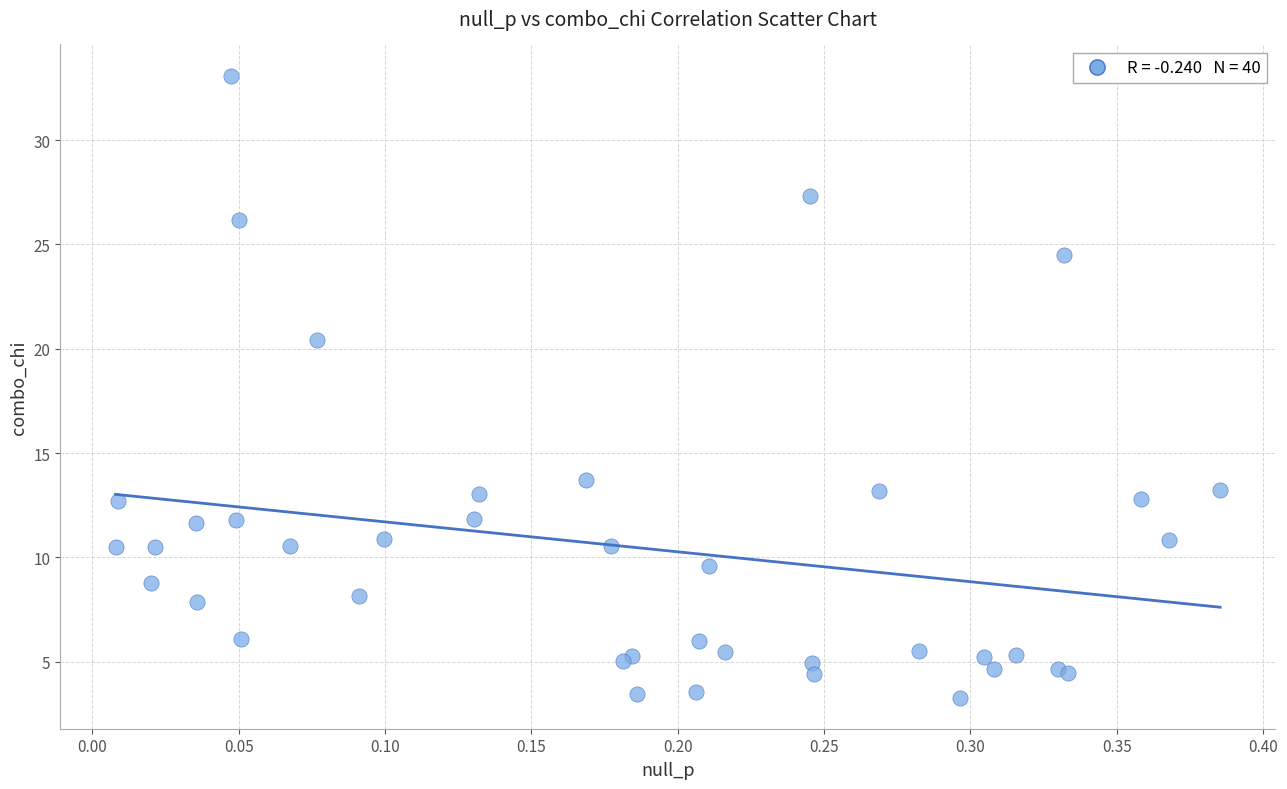

What Y value in the scatter plot is closest to 18?

20.4